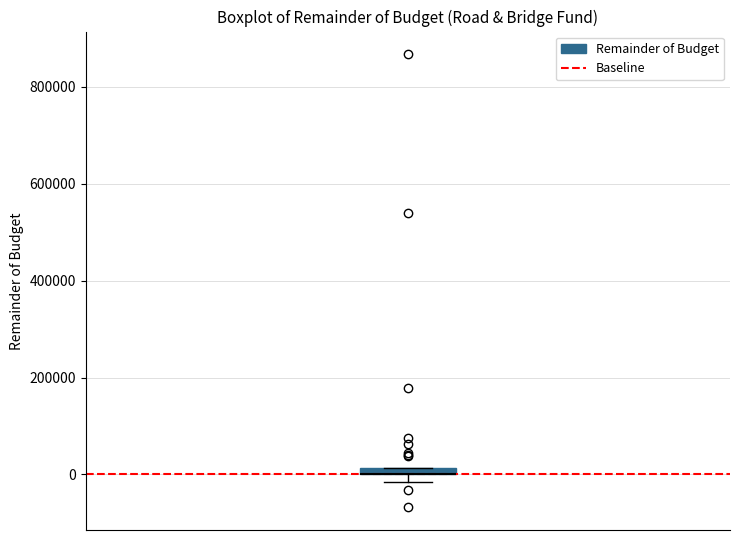

Where is the upper edge of the box on the y-axis? The values are not printed on the chart, so give them approximately, as read against the axis.

20000